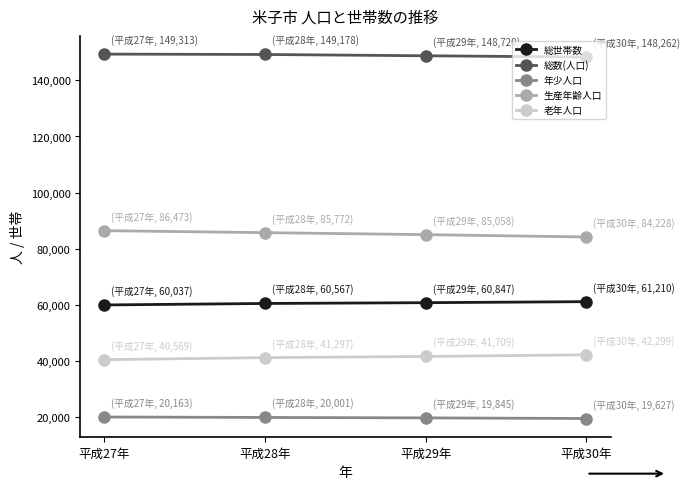

What are all the series names shown in the legend?

総世帯数, 総数(人口), 年少人口, 生産年齢人口, 老年人口